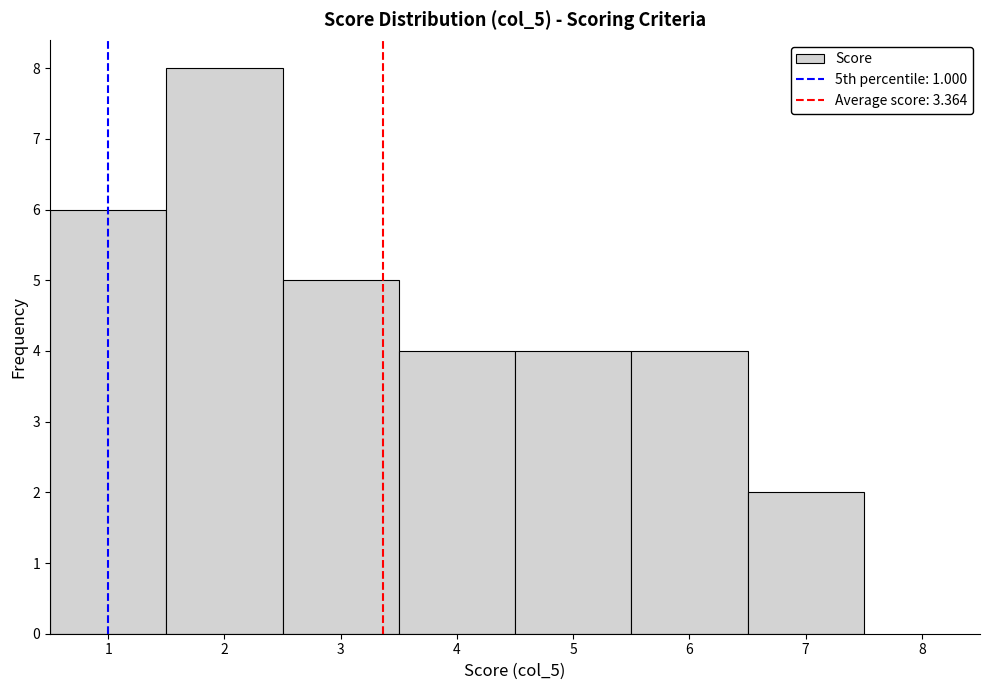

Reading left to right, list every bar in this chart as the range it spans on the x-axis followed by its height. The values are not printed on the chart, so give them approximately, as read against the axis.

0.5 to 1.5: 6
1.5 to 2.5: 8
2.5 to 3.5: 5
3.5 to 4.5: 4
4.5 to 5.5: 4
5.5 to 6.5: 4
6.5 to 7.5: 2